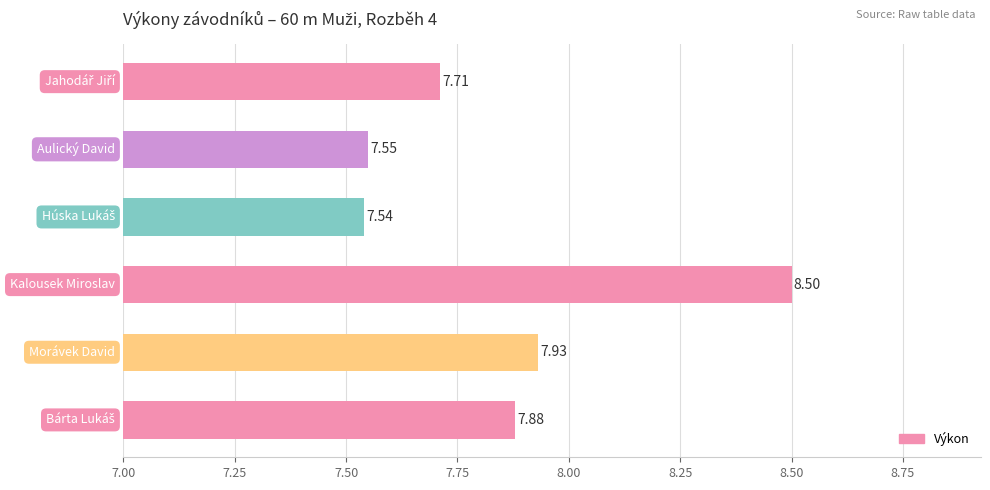

What is the difference between the maximum and minimum values?

1.0